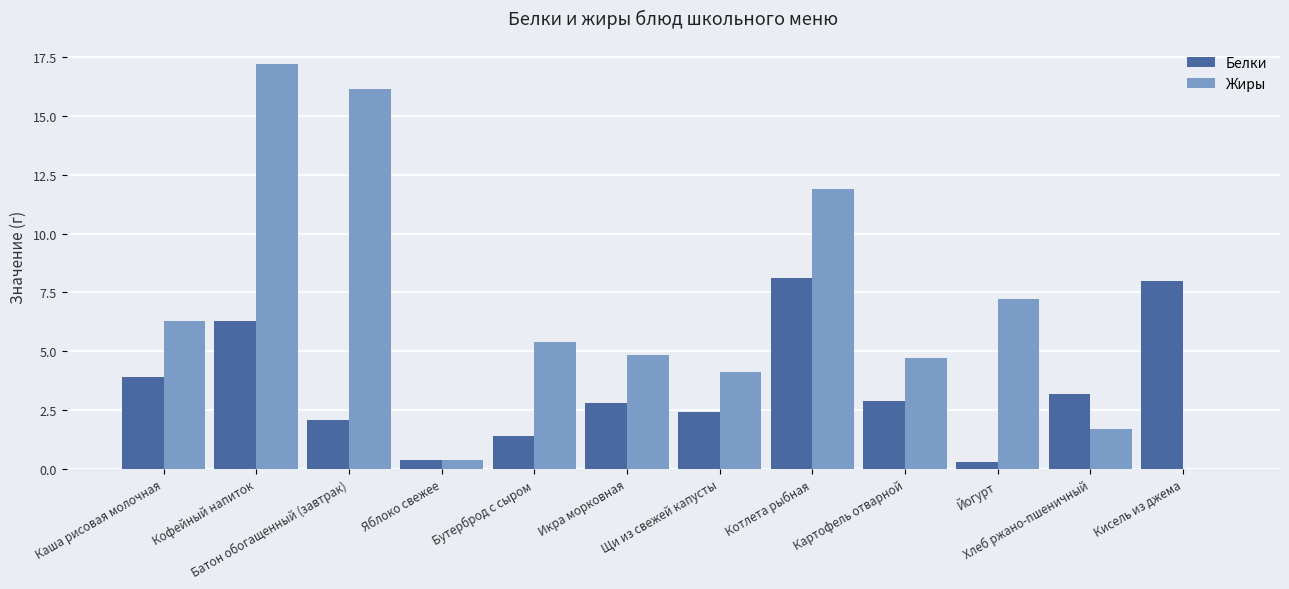

Reading right to left, what are all the values shown in this chart?

Белки: Кисель из джема=8.0	Хлеб ржано-пшеничный=3.2	Йогурт=0.3	Картофель отварной=2.9	Котлета рыбная=8.1	Щи из свежей капусты=2.4	Икра морковная=2.8	Бутерброд с сыром=1.4	Яблоко свежее=0.4	Батон обогащенный (завтрак)=2.1	Кофейный напиток=6.3	Каша рисовая молочная=3.9
Жиры: Кисель из джема=0.0	Хлеб ржано-пшеничный=1.7	Йогурт=7.2	Картофель отварной=4.7	Котлета рыбная=11.9	Щи из свежей капусты=4.1	Икра морковная=4.9	Бутерброд с сыром=5.4	Яблоко свежее=0.4	Батон обогащенный (завтрак)=16.1	Кофейный напиток=17.2	Каша рисовая молочная=6.3